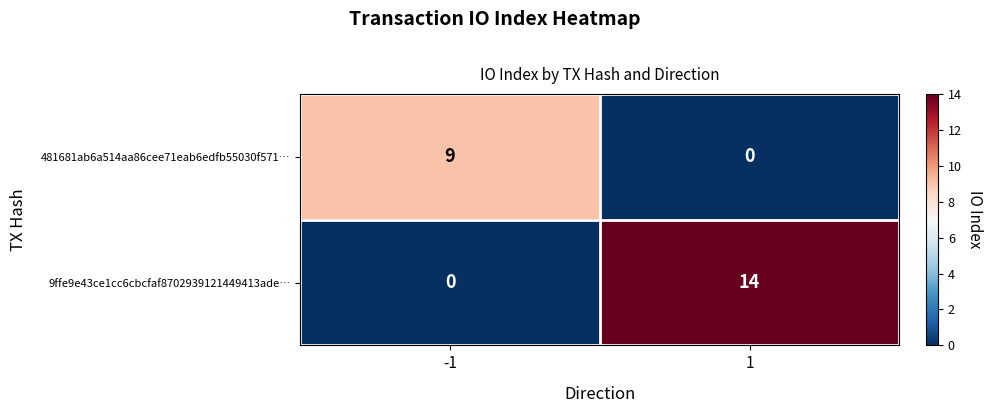

Which series has the largest total across all categories?

9ffe9e43ce1cc6cbcfaf8702939121449413ade…